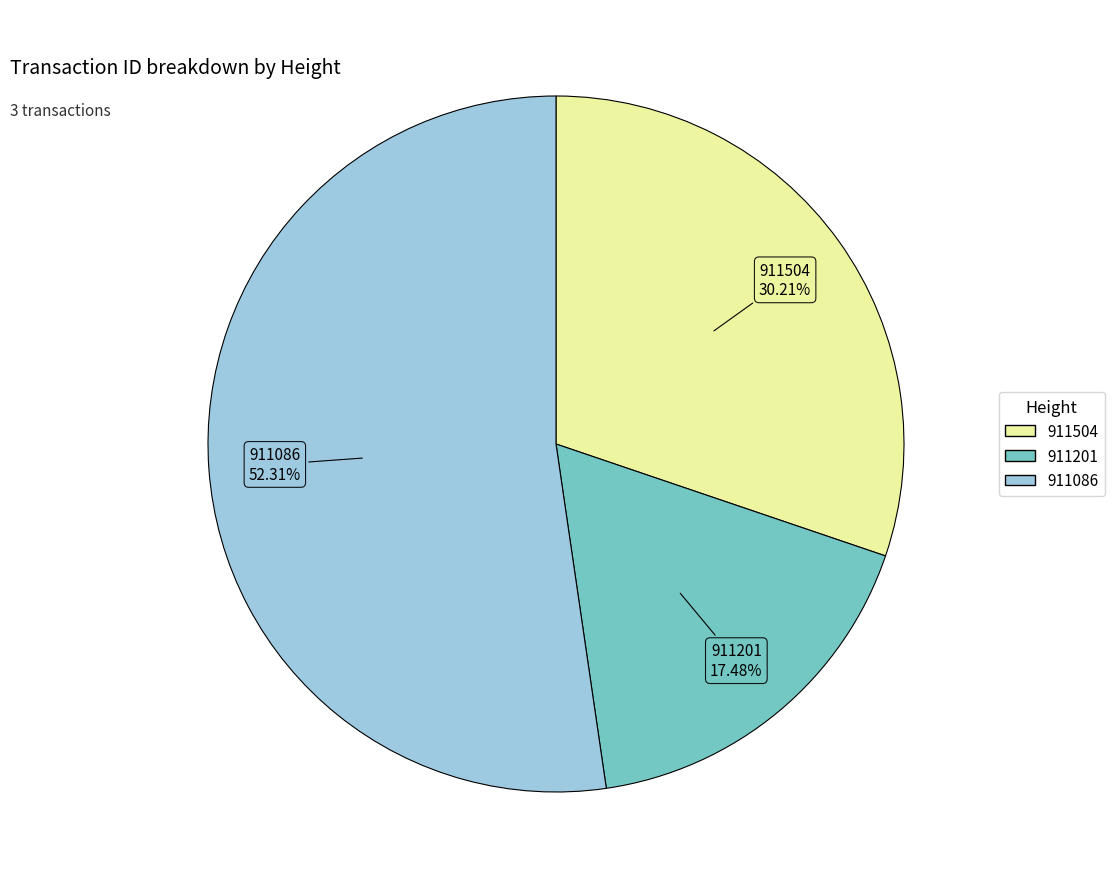

Approximately how many times larger is the value at 911504 compared to 911086?

0.6